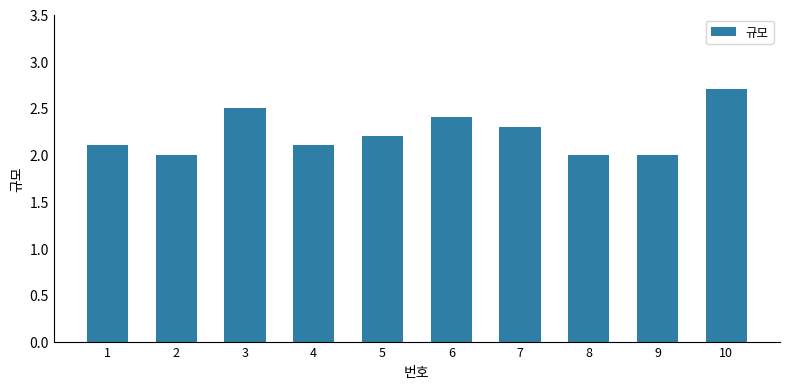

How many bars are there in total?

10